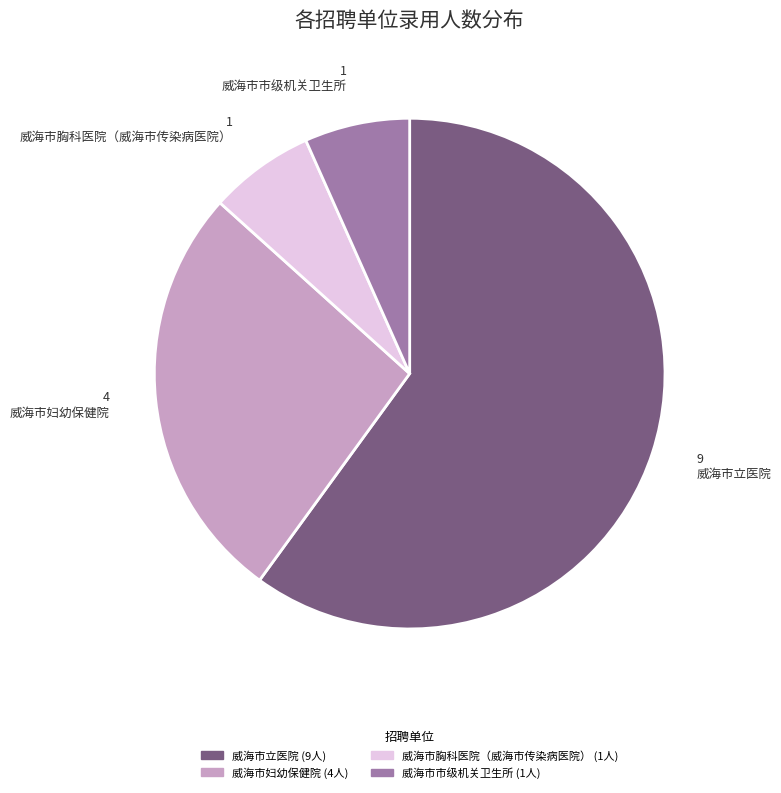

How many segments does this pie chart have?

4